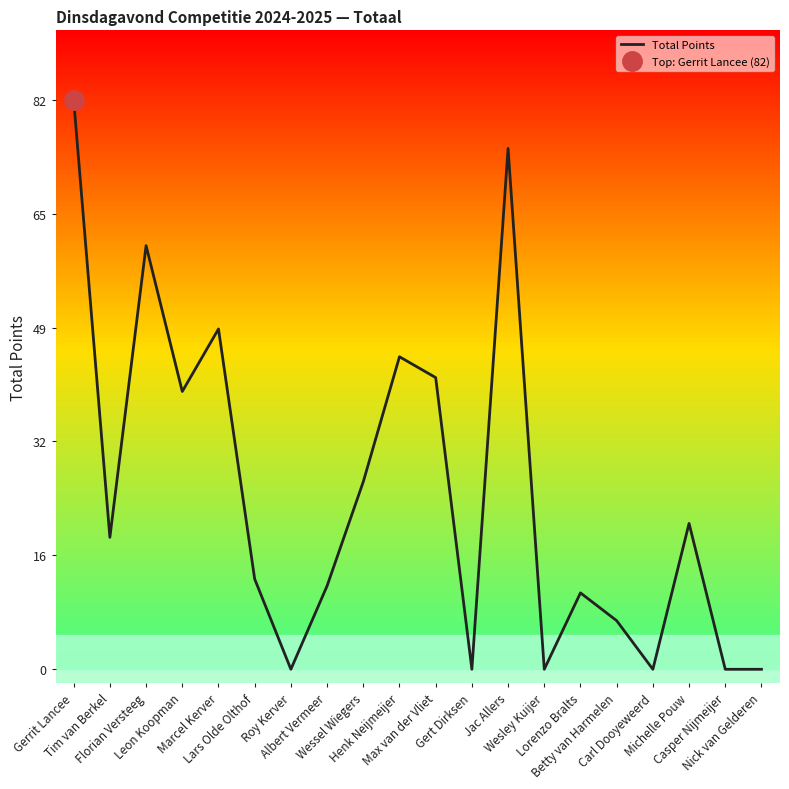

At which category does the data reach its first local peak?

Florian Versteeg